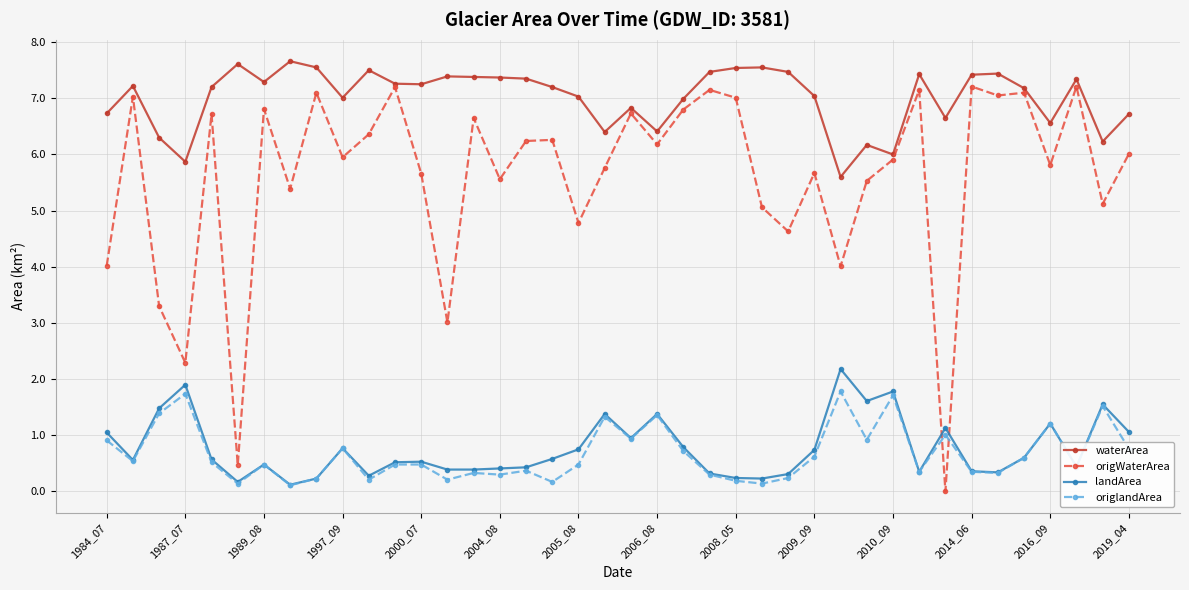

What is the value of the origWaterArea point at the 11th from the left?

6.4